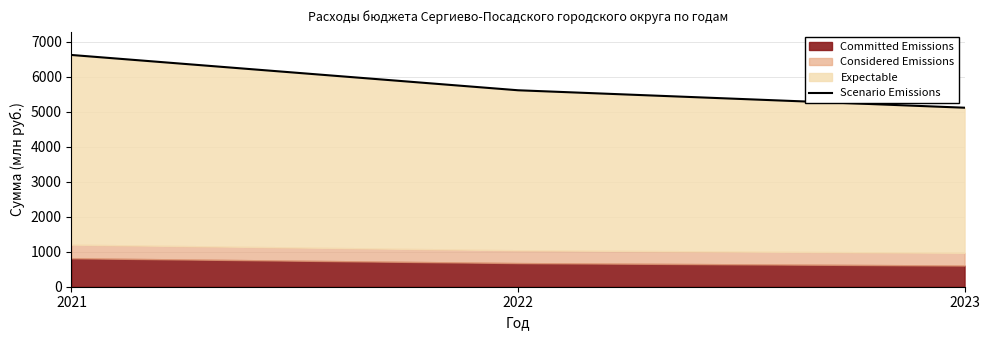

True or false: the data shows 7364.6 at 2023.

False